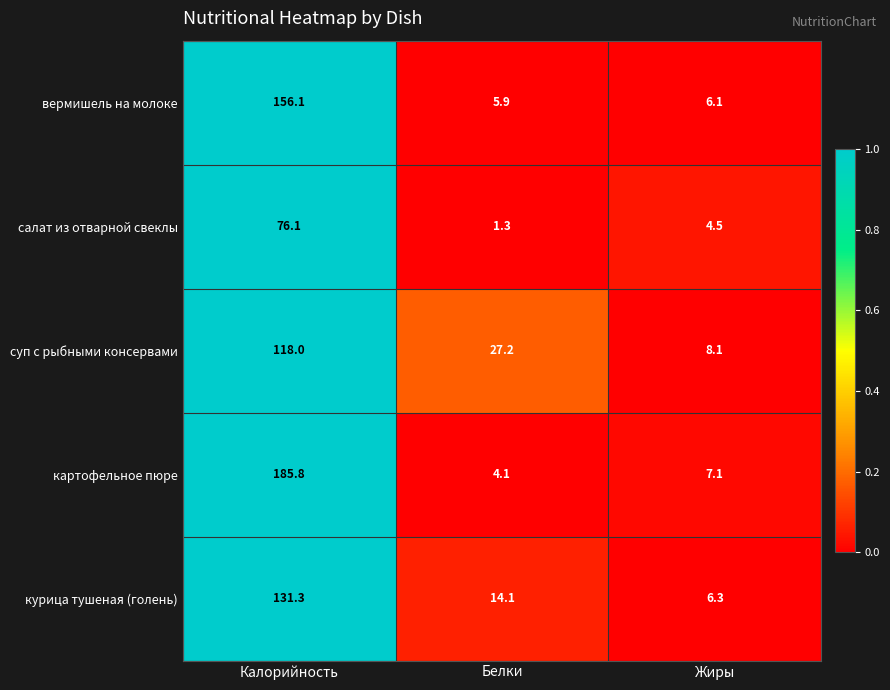

At which category is the sum across all series the highest?

Калорийность